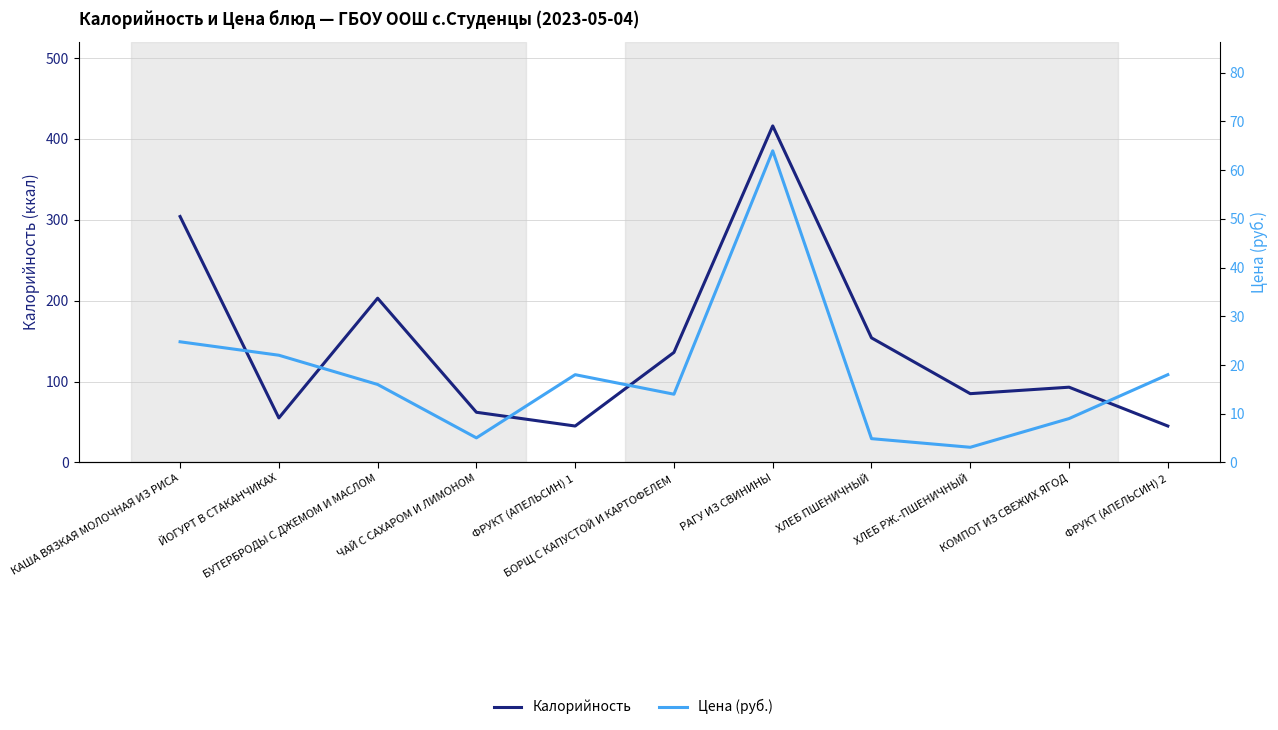

Which series has the largest total across all categories?

Калорийность